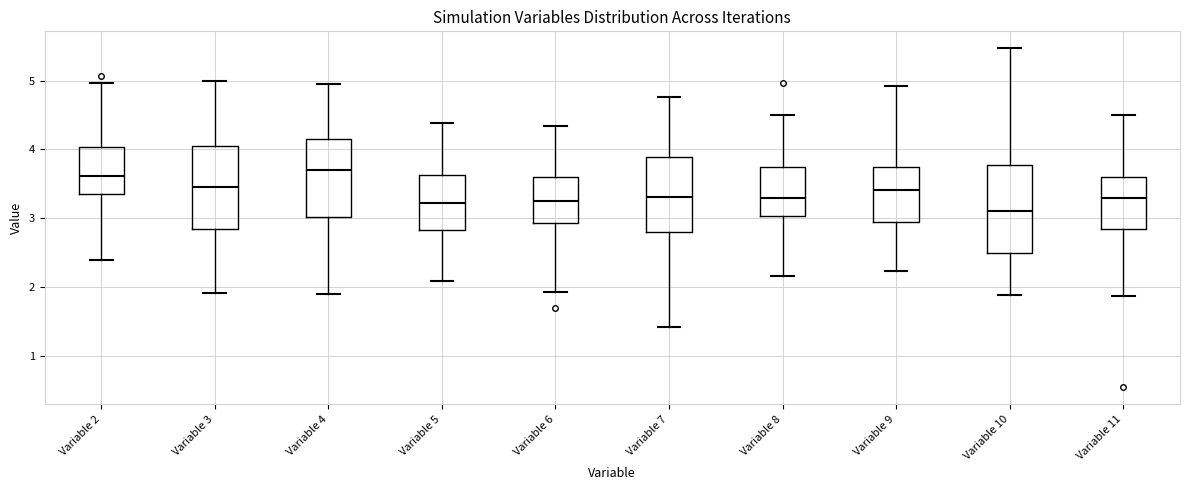

Which box's median line is the lowest?

Variable 10